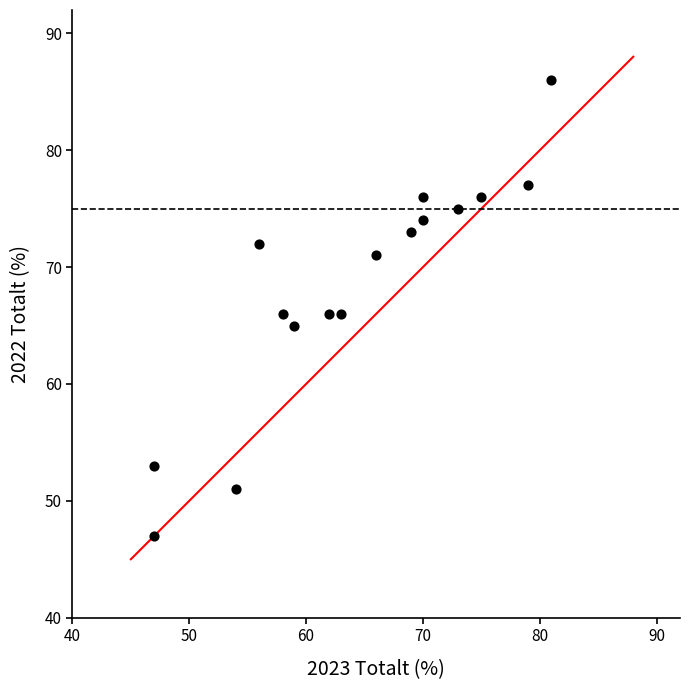

What is the range of Y values (max minus min)?

39